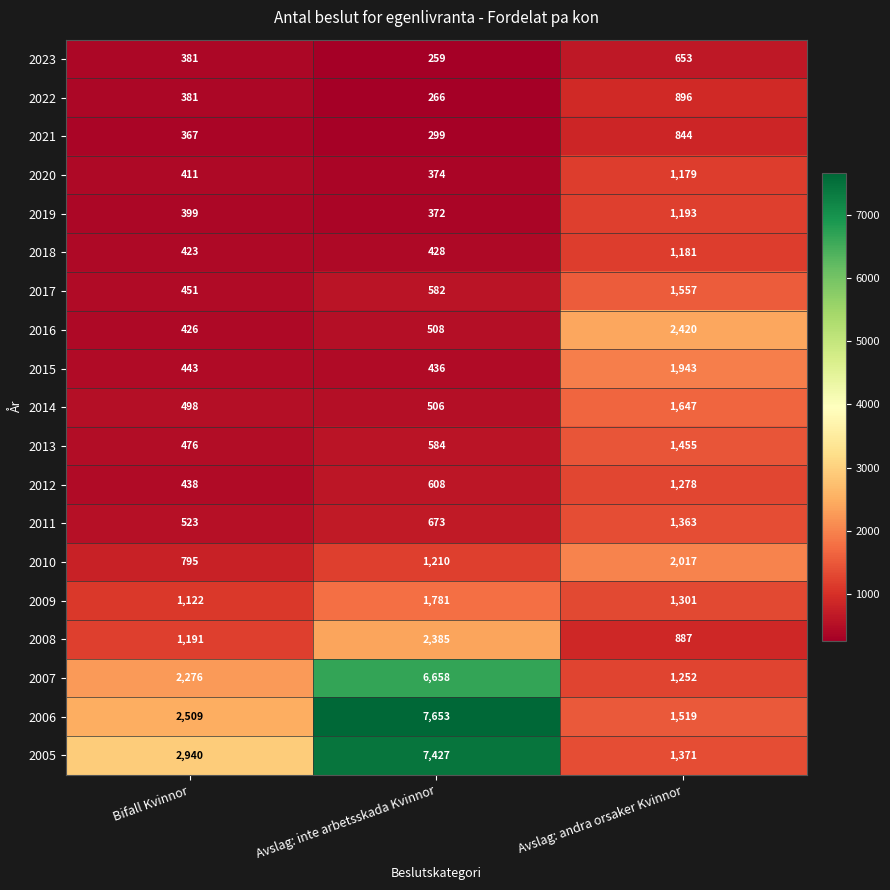

What value does the 2023 series have at Avslag: andra orsaker Kvinnor?

653